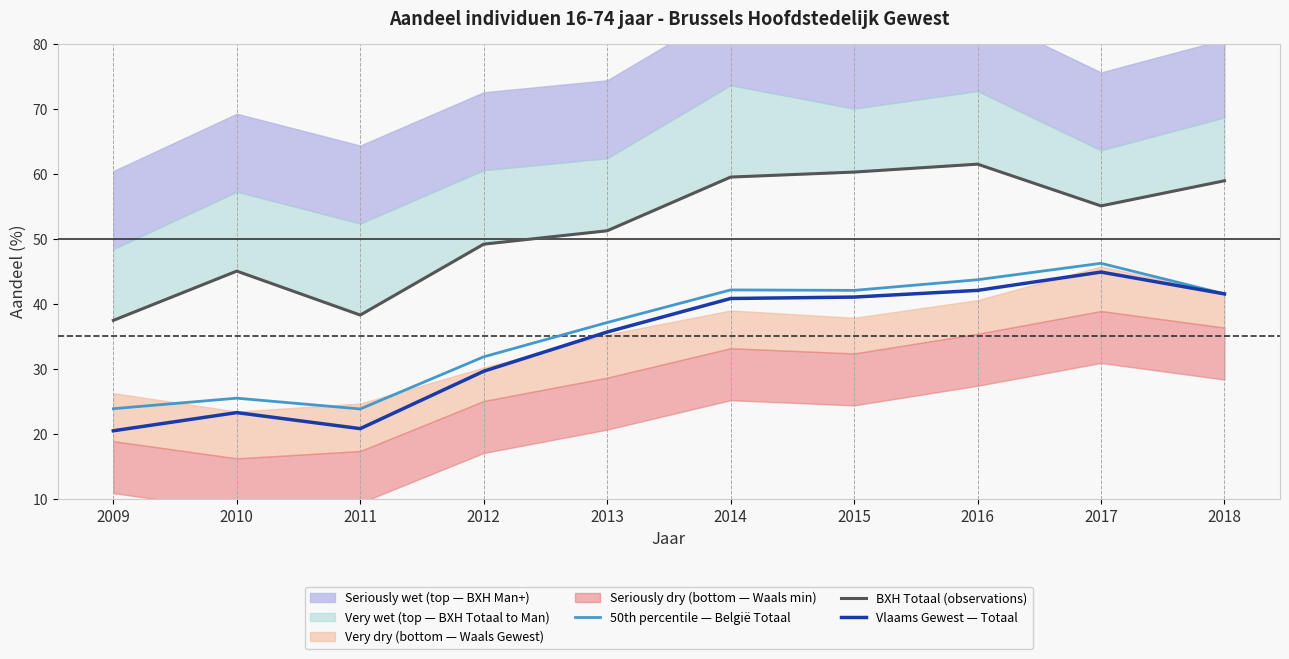

What is the sum of the Vlaams Gewest — Totaal values at 2017 and 2016?

87.0